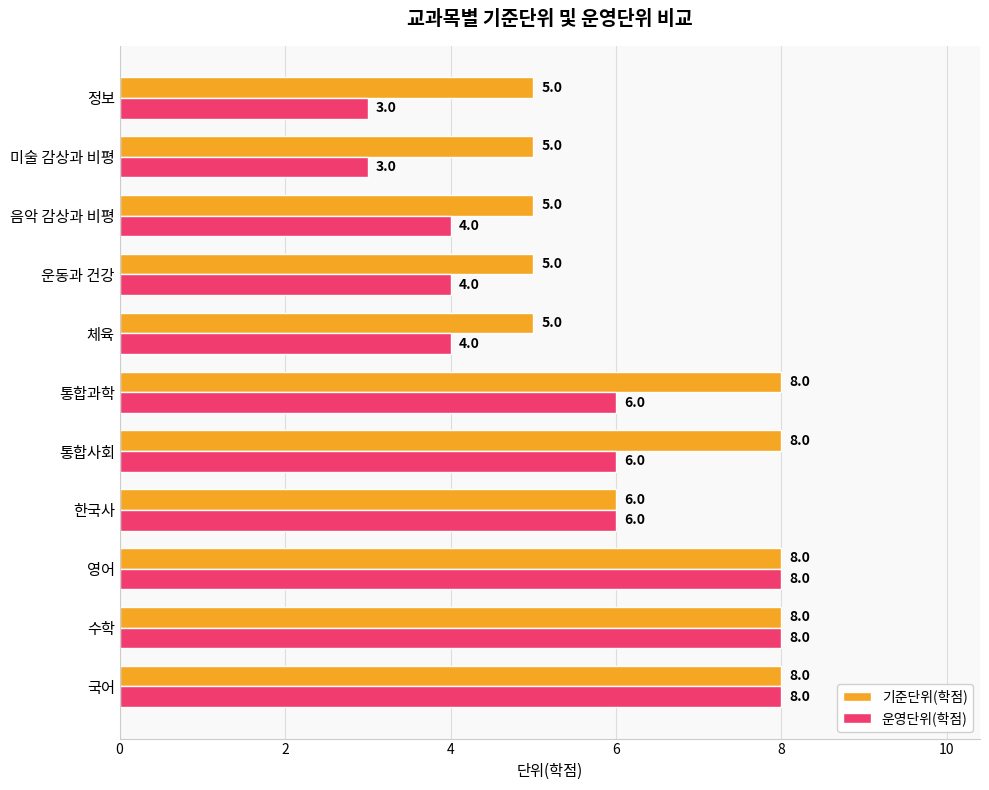

What is the total value across all series at 운동과 건강?

9